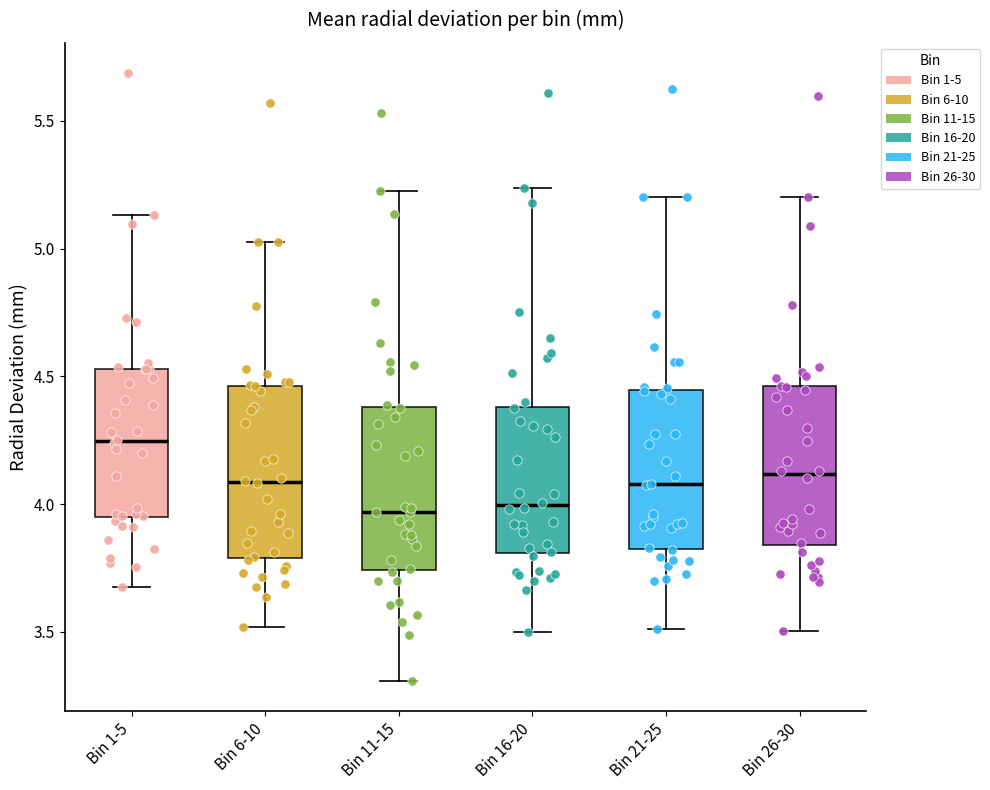

Reading left to right, transcribe this box plot: for each box, give where its median line is, the range the box spans, and where its two whiskers end, as read against the y-axis. The values are not printed on the chart, so give them approximately, as read against the axis.

Bin 1-5: median 4.25, box 3.95 to 4.55, whiskers 3.65 to 5.15
Bin 6-10: median 4.10, box 3.80 to 4.45, whiskers 3.50 to 5.05
Bin 11-15: median 3.95, box 3.75 to 4.40, whiskers 3.30 to 5.20
Bin 16-20: median 4.00, box 3.80 to 4.40, whiskers 3.50 to 5.25
Bin 21-25: median 4.10, box 3.85 to 4.45, whiskers 3.50 to 5.20
Bin 26-30: median 4.10, box 3.85 to 4.45, whiskers 3.50 to 5.20